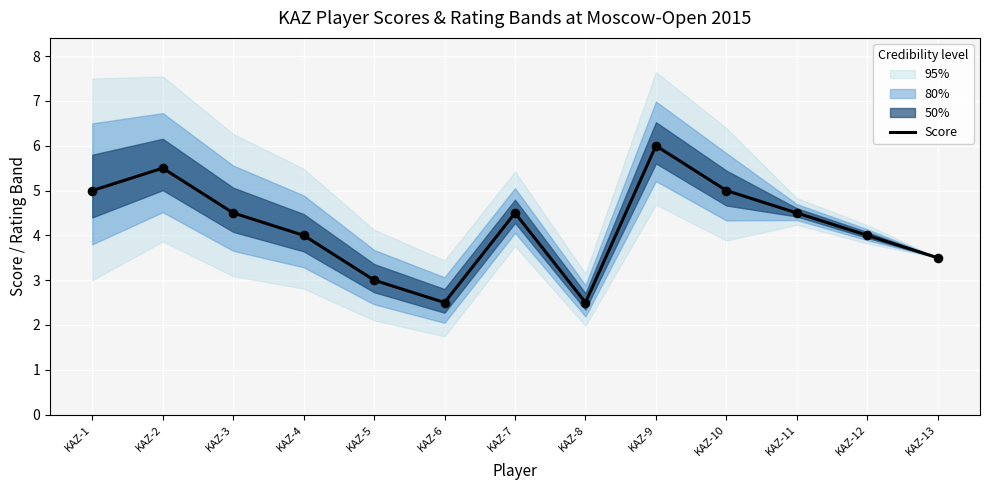

What is the change in value from KAZ-1 to KAZ-6?

-2.5